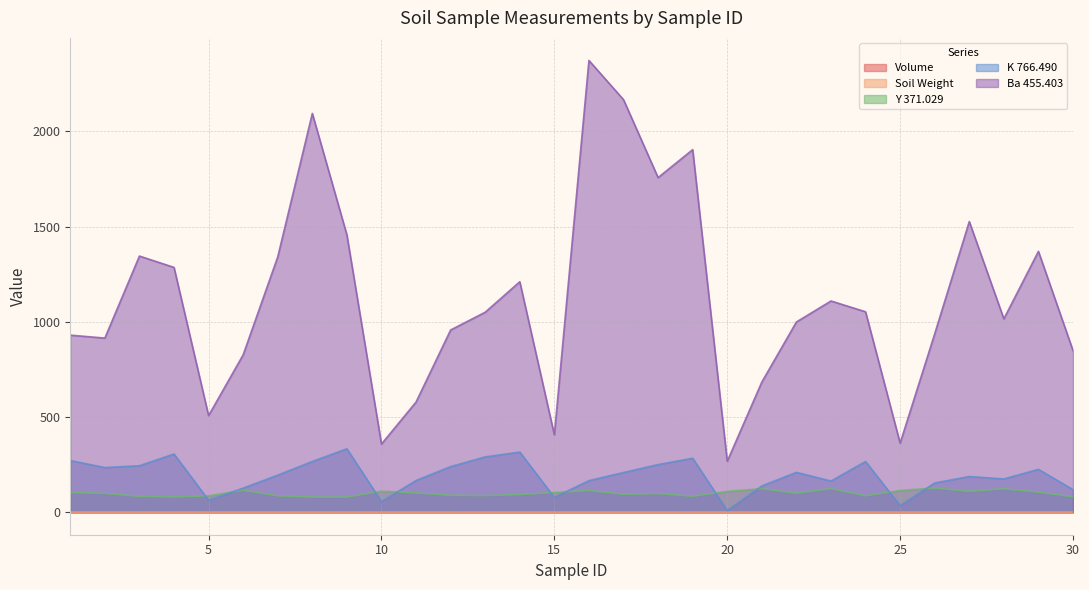

True or false: K 766.490 and Soil Weight intersect in this chart.

False